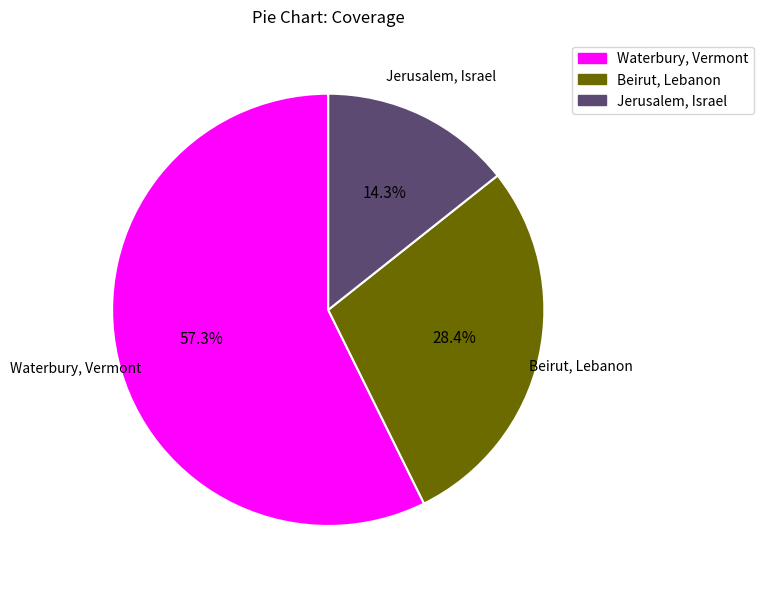

Does any single category account for the majority?

Yes